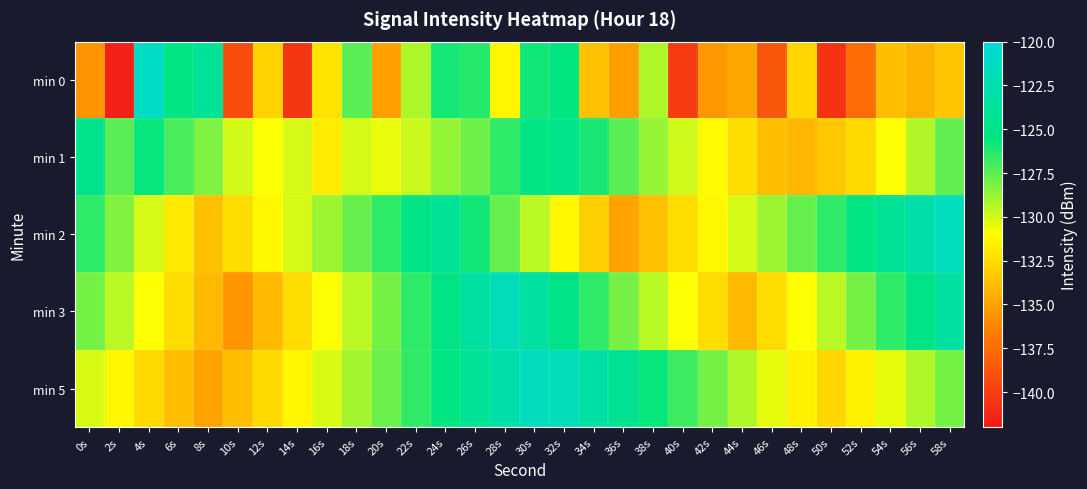

Reading right to left, list all the values displayed in this chart.

min 0: 58s=-133.4	56s=-134.3	54s=-133.8	52s=-137.5	50s=-140.6	48s=-132.8	46s=-138.7	44s=-134.8	42s=-135.4	40s=-140.0	38s=-129.3	36s=-135.1	34s=-133.6	32s=-125.5	30s=-125.9	28s=-131.4	26s=-126.3	24s=-125.9	22s=-129.2	20s=-135.0	18s=-127.4	16s=-132.1	14s=-140.4	12s=-132.9	10s=-139.2	8s=-124.2	6s=-125.3	4s=-121.4	2s=-141.5	0s=-135.6
min 1: 58s=-127.6	56s=-129.3	54s=-131.0	52s=-132.7	50s=-133.4	48s=-134.1	46s=-133.8	44s=-132.5	42s=-131.2	40s=-129.9	38s=-128.7	36s=-127.4	34s=-126.1	32s=-124.8	30s=-125.3	28s=-126.5	26s=-127.9	24s=-128.6	22s=-129.8	20s=-130.5	18s=-130.1	16s=-131.8	14s=-130.1	12s=-130.9	10s=-130.0	8s=-128.2	6s=-127.1	4s=-125.6	2s=-127.4	0s=-124.8
min 2: 58s=-121.7	56s=-122.9	54s=-124.1	52s=-125.3	50s=-126.5	48s=-127.7	46s=-128.9	44s=-130.1	42s=-131.3	40s=-132.5	38s=-133.7	36s=-134.9	34s=-133.1	32s=-131.3	30s=-129.5	28s=-127.7	26s=-125.9	24s=-124.1	22s=-125.3	20s=-126.5	18s=-127.7	16s=-128.9	14s=-130.1	12s=-131.3	10s=-132.5	8s=-133.7	6s=-131.9	4s=-130.1	2s=-128.3	0s=-126.5
min 3: 58s=-123.5	56s=-125.0	54s=-126.5	52s=-128.0	50s=-129.5	48s=-131.0	46s=-132.5	44s=-134.0	42s=-132.5	40s=-131.0	38s=-129.5	36s=-128.0	34s=-126.5	32s=-125.0	30s=-123.5	28s=-122.0	26s=-123.5	24s=-125.0	22s=-126.5	20s=-128.0	18s=-129.5	16s=-131.0	14s=-132.5	12s=-134.0	10s=-135.5	8s=-134.0	6s=-132.5	4s=-131.0	2s=-129.5	0s=-128.0
min 5: 58s=-128.0	56s=-129.2	54s=-130.4	52s=-131.6	50s=-132.8	48s=-131.6	46s=-130.4	44s=-129.2	42s=-128.0	40s=-126.8	38s=-125.6	36s=-124.4	34s=-123.2	32s=-122.0	30s=-121.8	28s=-123.0	26s=-124.2	24s=-125.4	22s=-126.6	20s=-127.8	18s=-129.0	16s=-130.2	14s=-131.4	12s=-132.6	10s=-133.8	8s=-135.0	6s=-133.8	4s=-132.6	2s=-131.4	0s=-130.2